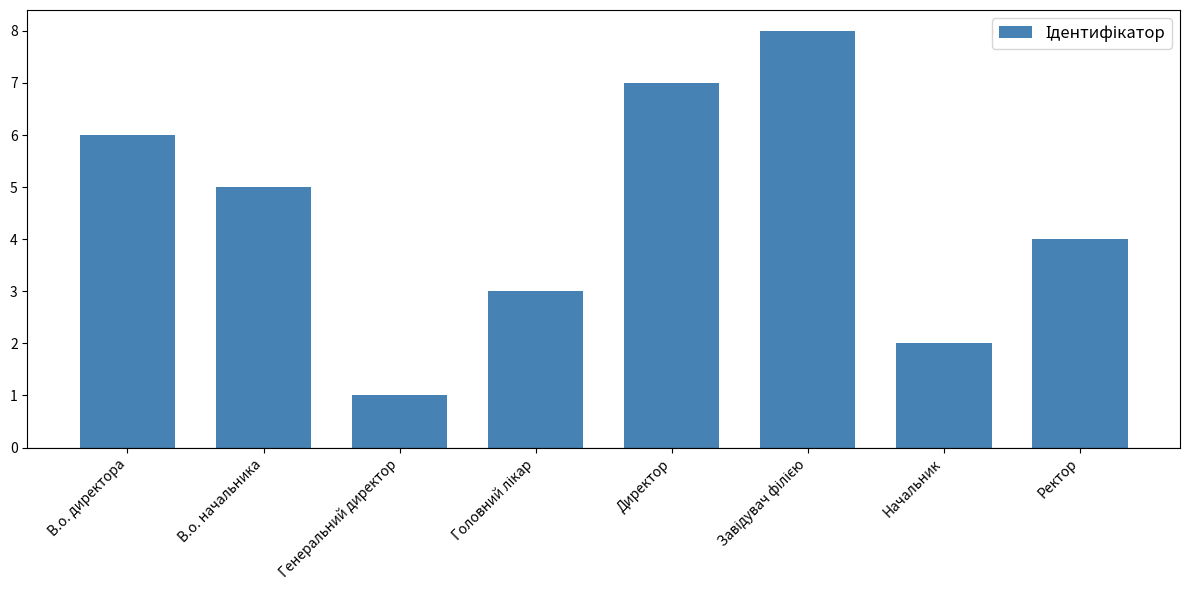

Reading left to right, transcribe all the data shown in this chart.

6	5	1	3	7	8	2	4